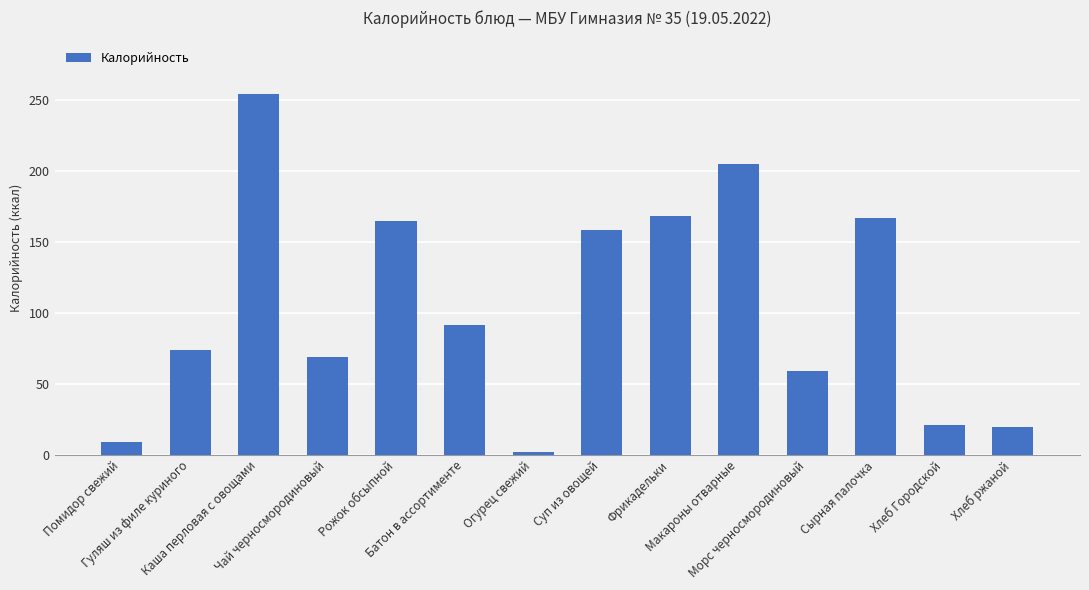

Is it true that the value at Хлеб ржаной is 19.8?

True